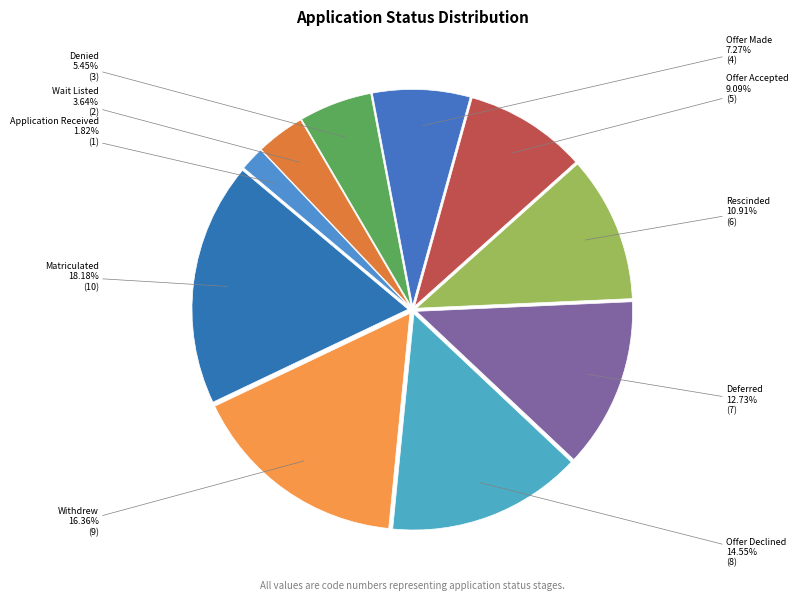

How many segments does this pie chart have?

10